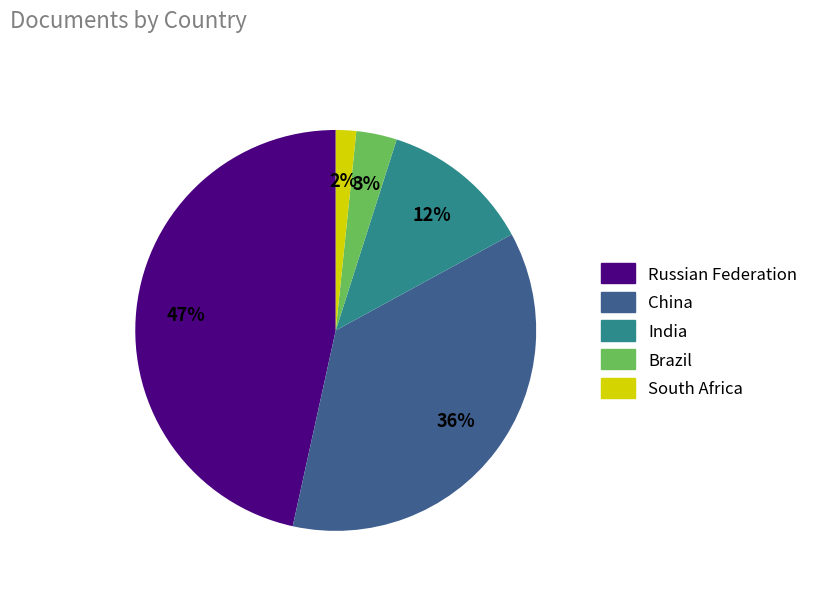

What is the smallest slice in the pie chart?

South Africa